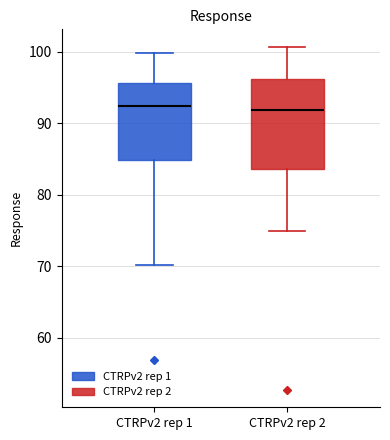

Reading left to right, read every box against the y-axis: the position of its median line, the range the box covers, and the ends of its whiskers. The values are not printed on the chart, so give them approximately, as read against the axis.

CTRPv2 rep 1: median 92, box 85 to 96, whiskers 70 to 100
CTRPv2 rep 2: median 92, box 84 to 96, whiskers 75 to 101